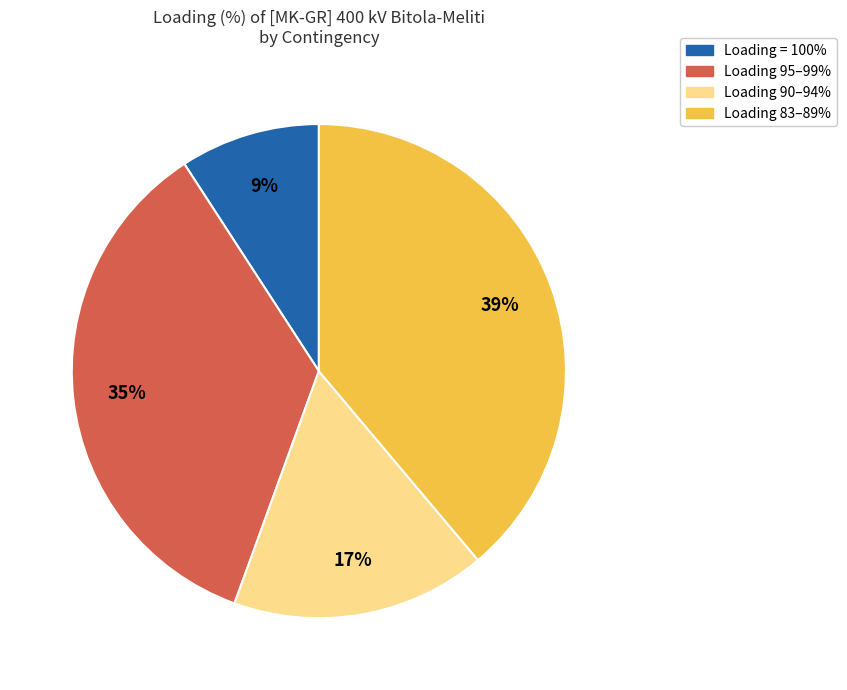

Count the number of slices in the pie.

4